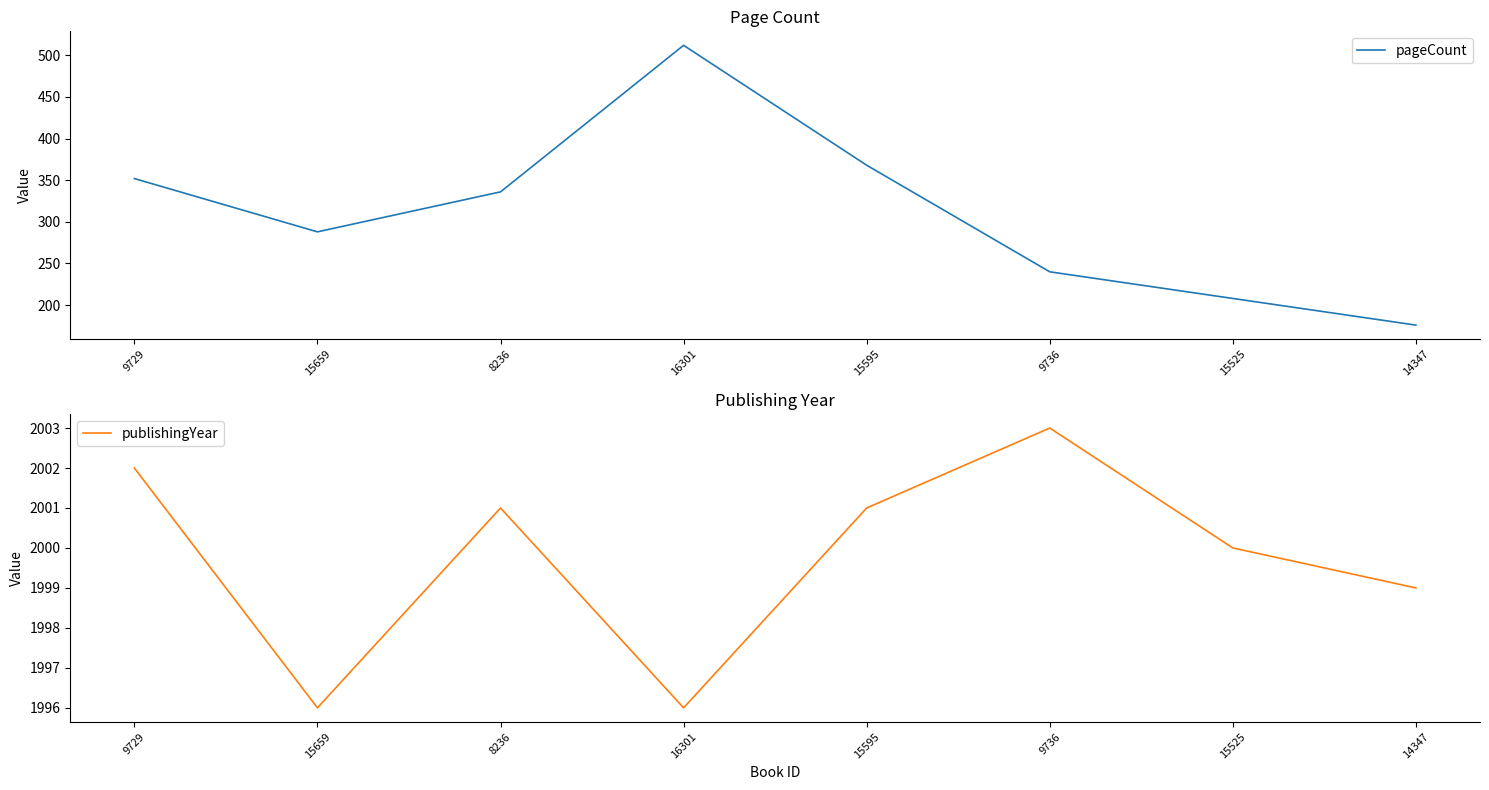

What is the maximum value for publishingYear?

2003